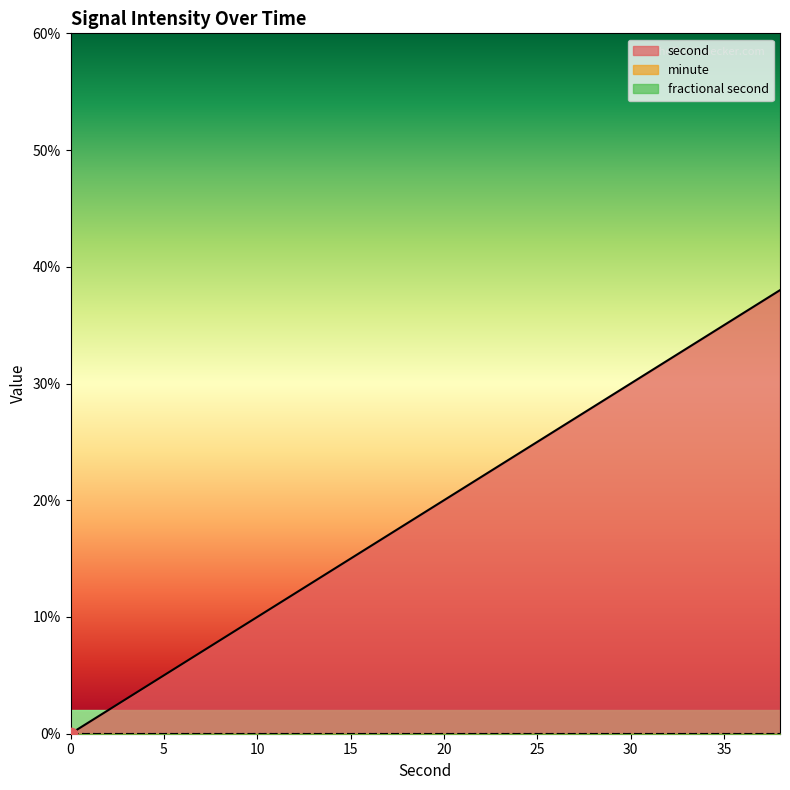

Which series reaches the minimum Y coordinate?

second